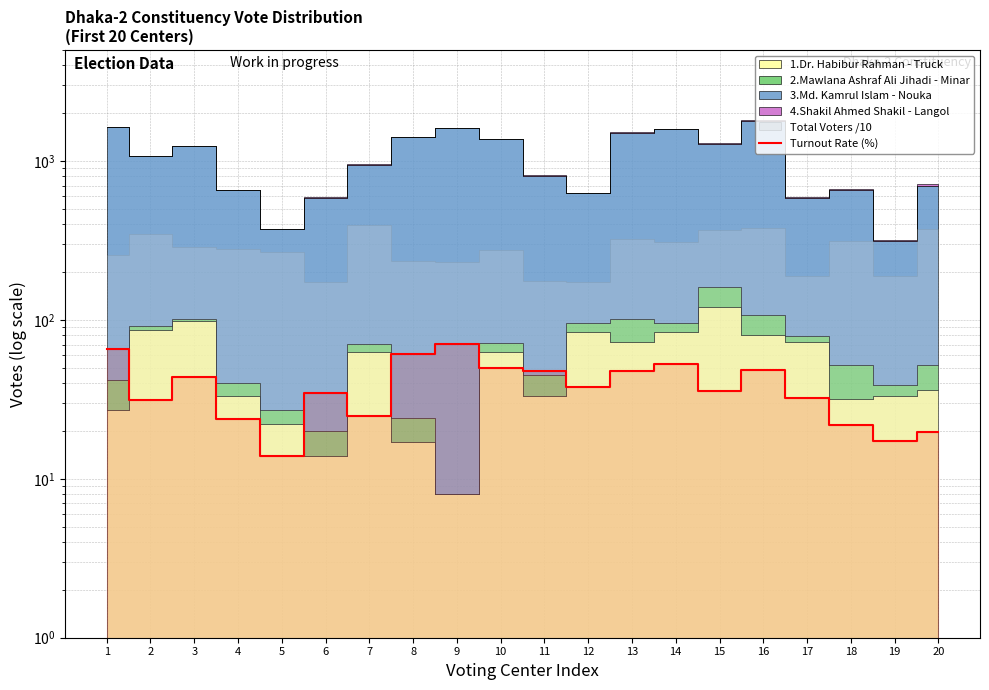

What is the ratio of the value at 8 to the value at 16?

1.2